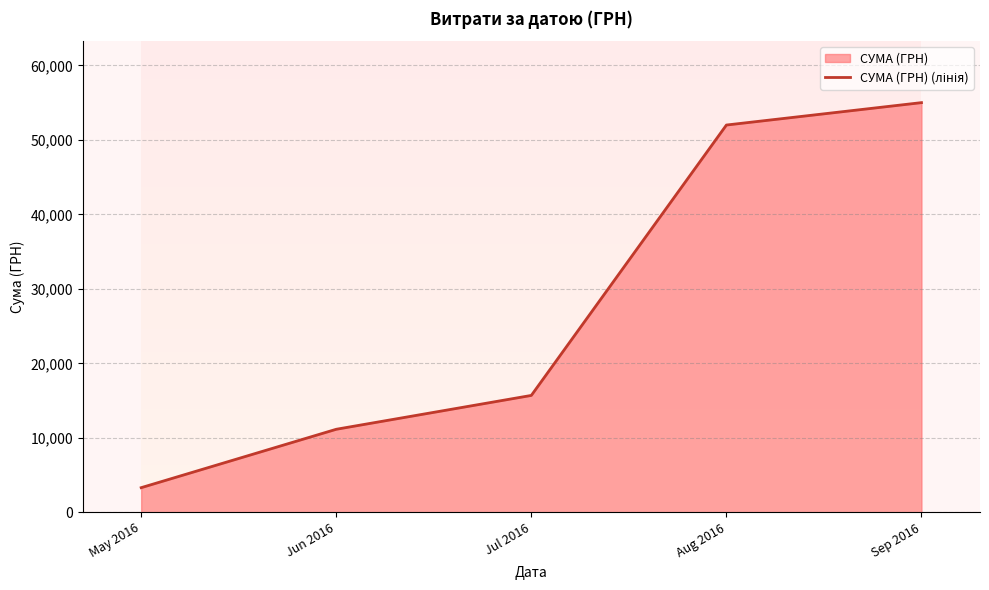

How many lines are shown in the chart?

1